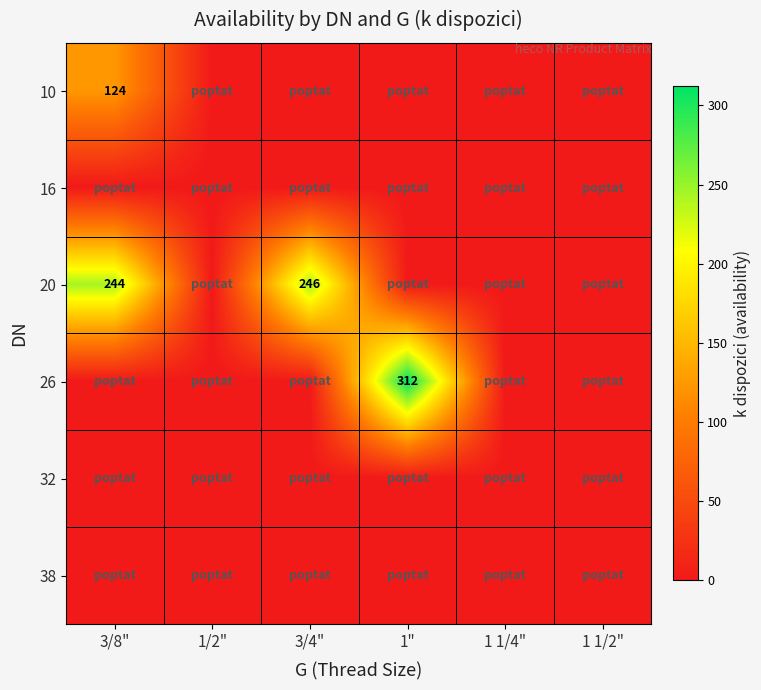

The value of 26 at 1" is 312. True or false?

True